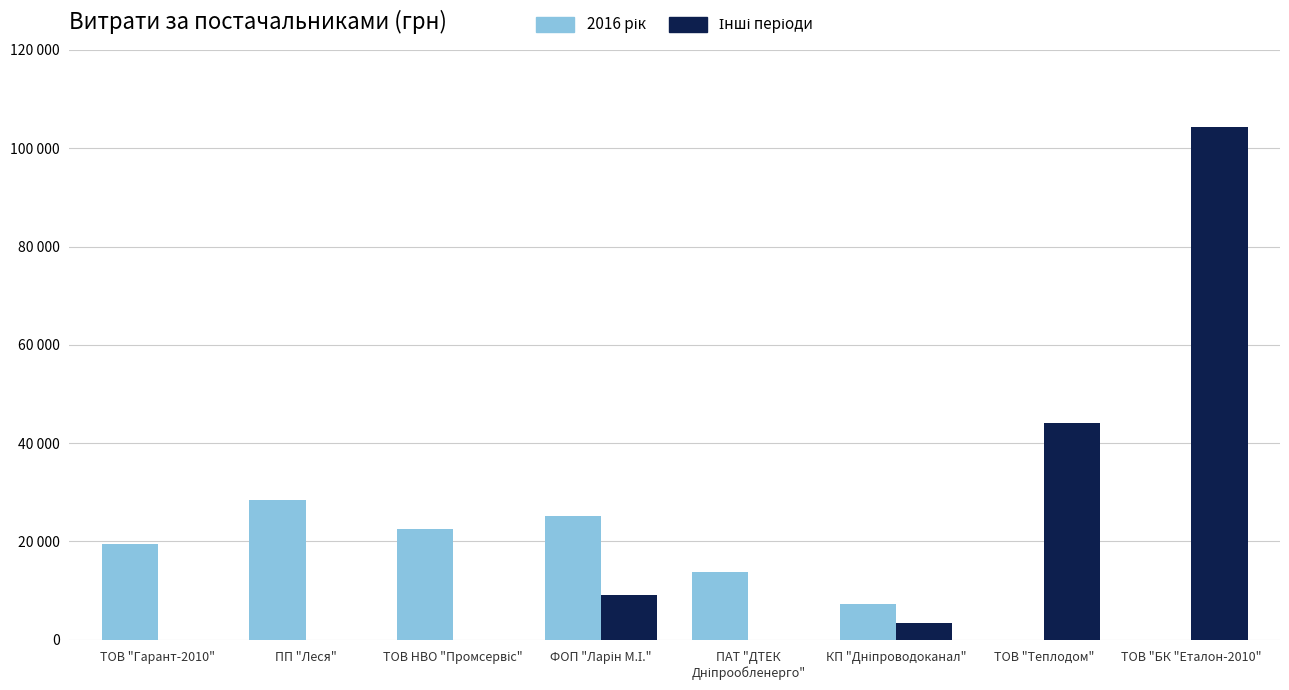

Where is Інші періоди nearest to the value 52200?

ТОВ "Теплодом"